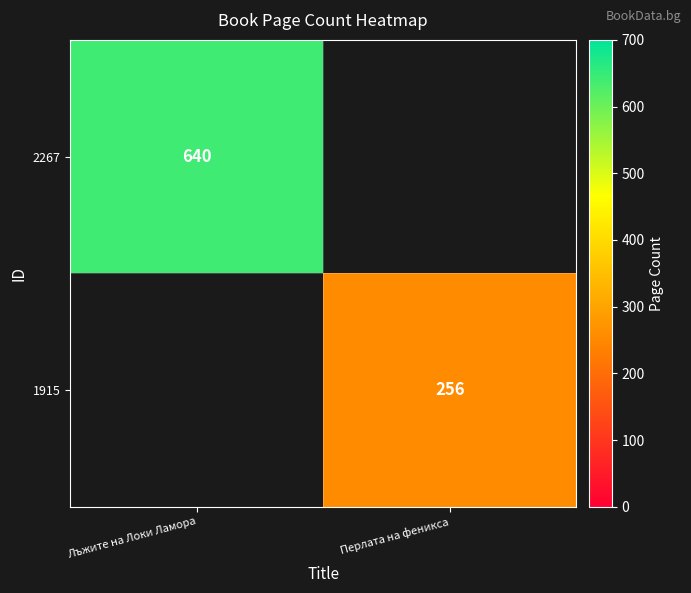

Is it true that 2267 equals 640 at Лъжите на Локи Ламора?

True